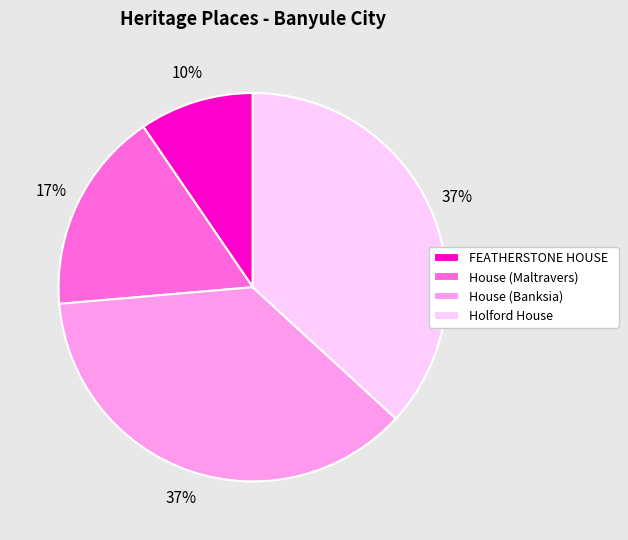

Does FEATHERSTONE HOUSE account for over 50% of the chart?

No